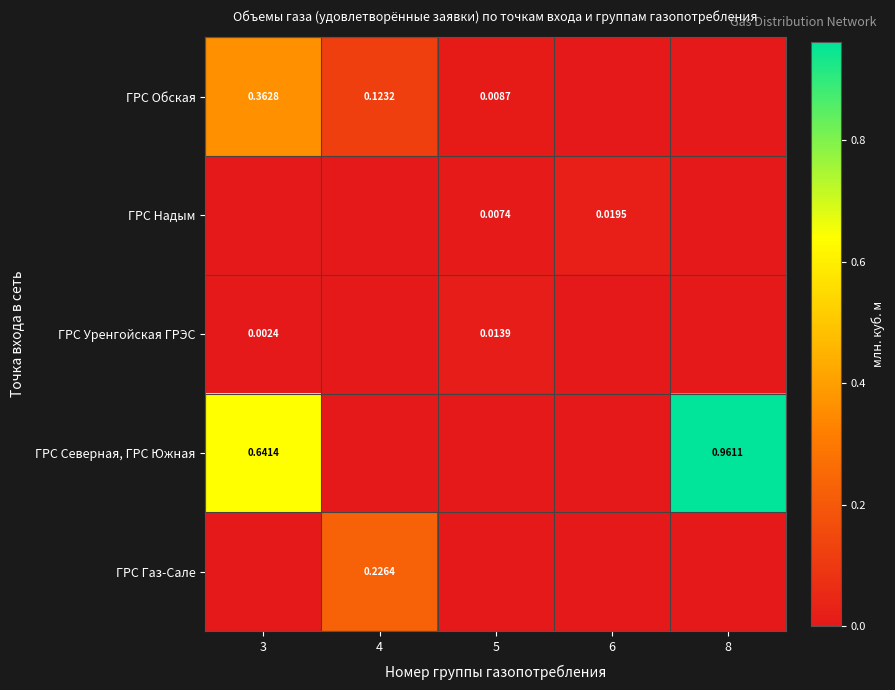

At how many categories does at least one series exceed 0?

5